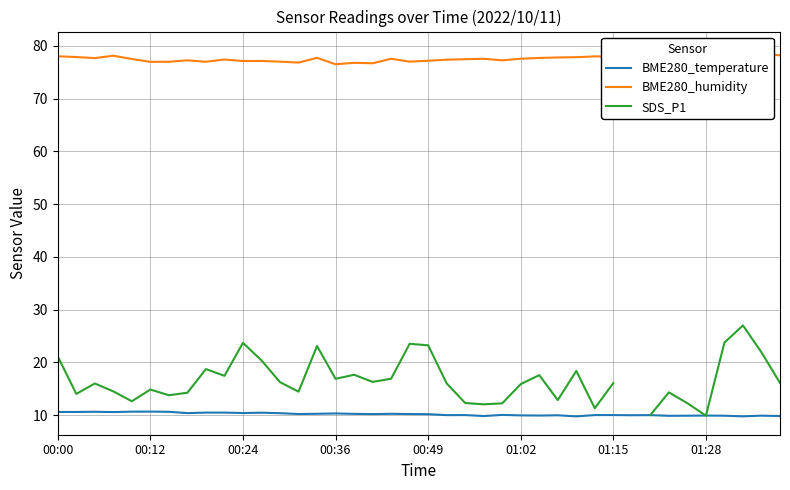

What is the highest value of the BME280_temperature series?

10.7